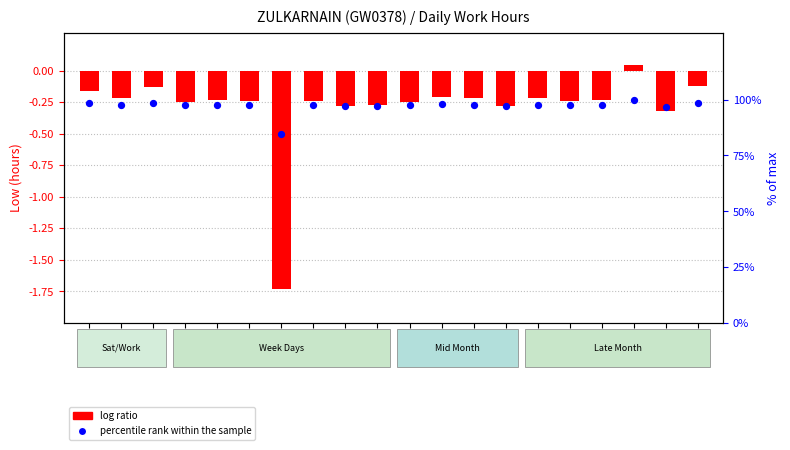

Which series contains the highest Y value?

percentile rank within the sample